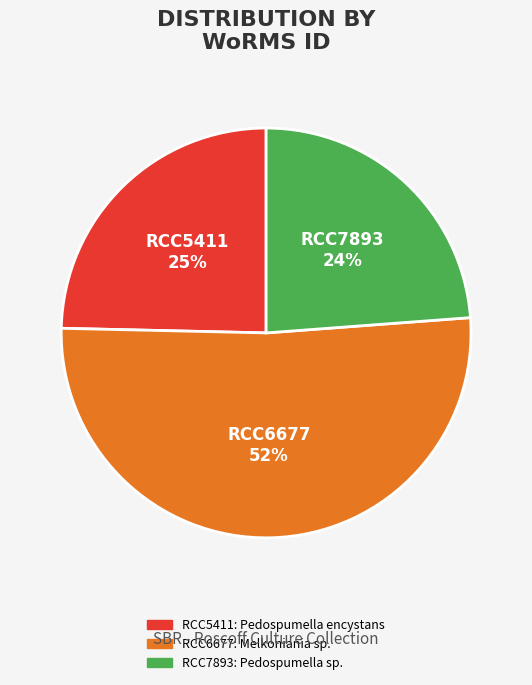

Rank the categories by value from lowest to highest.

RCC7893, RCC5411, RCC6677